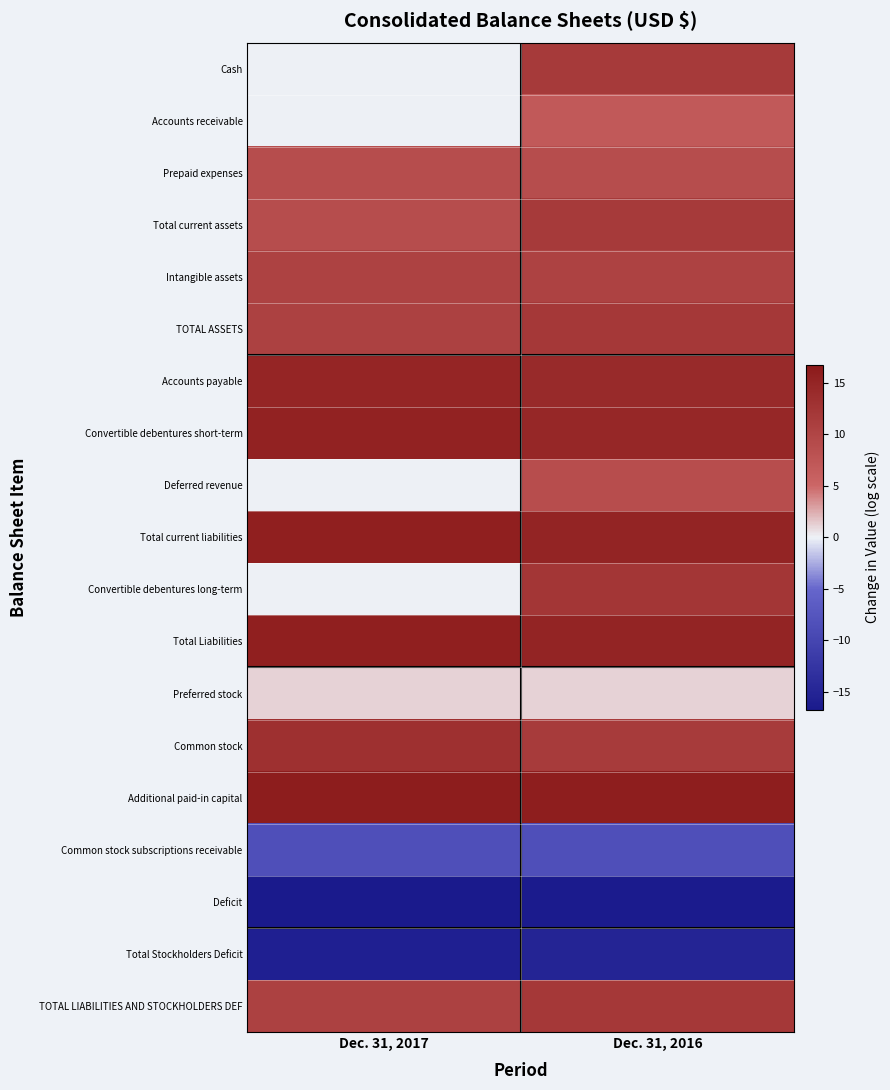

At which category does the chart reach its minimum across all series?

Dec. 31, 2017